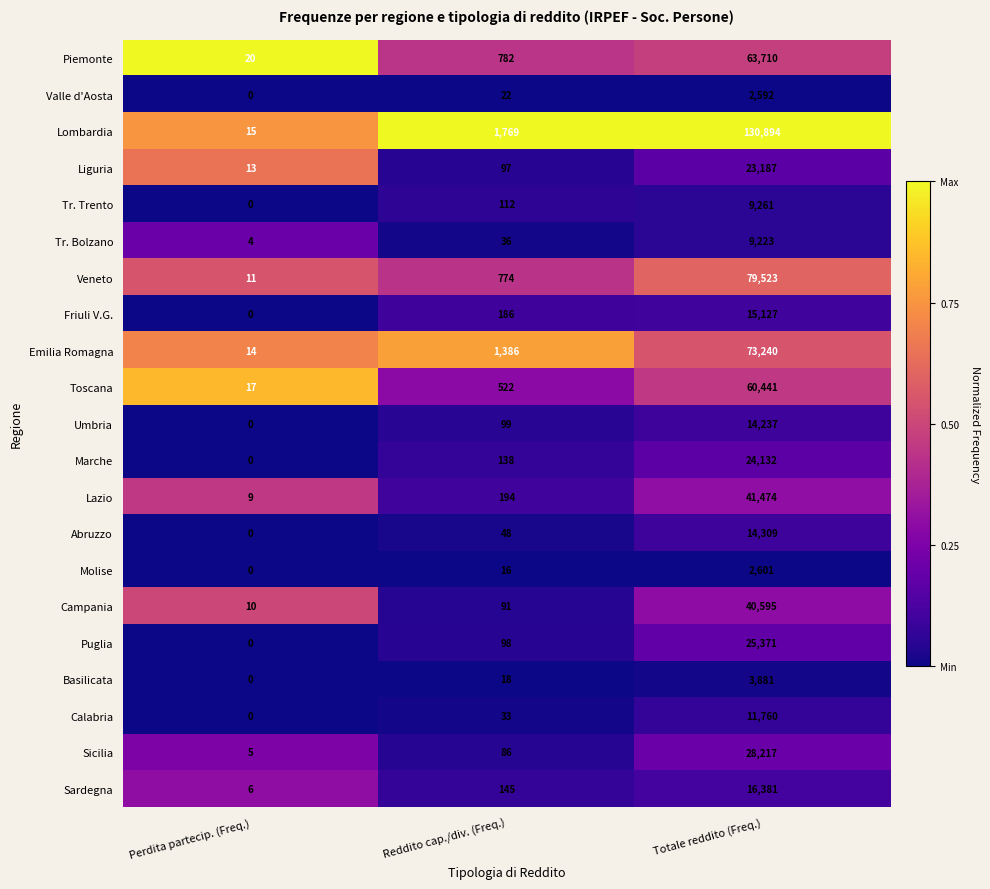

The value of Valle d'Aosta at Totale reddito (Freq.) is 2592. True or false?

True